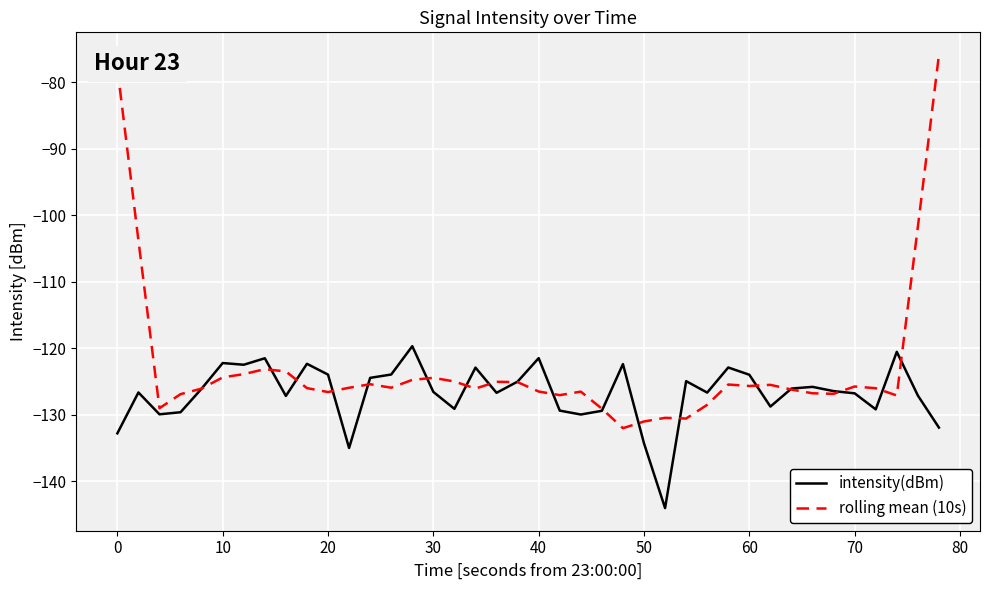

True or false: intensity(dBm) has more than 0 points higher than both neighbors.

True